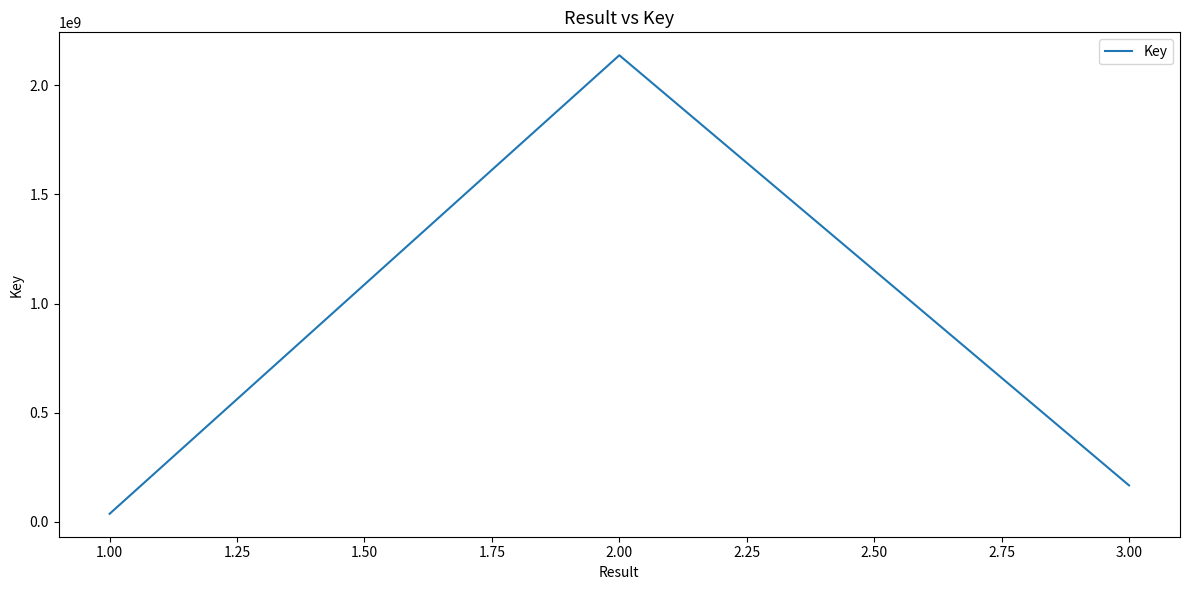

What is the label of the 5th point from the left?

3.00